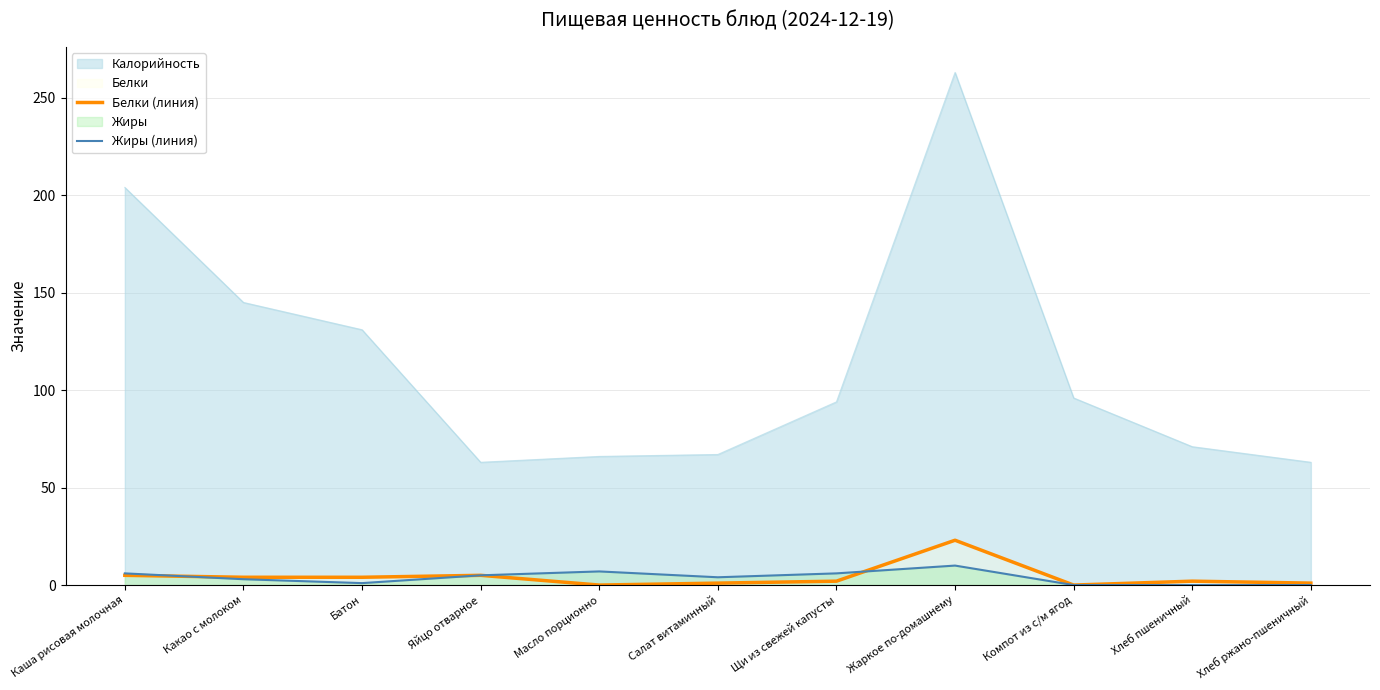

How many positive values does the Жиры (линия) series have?

8